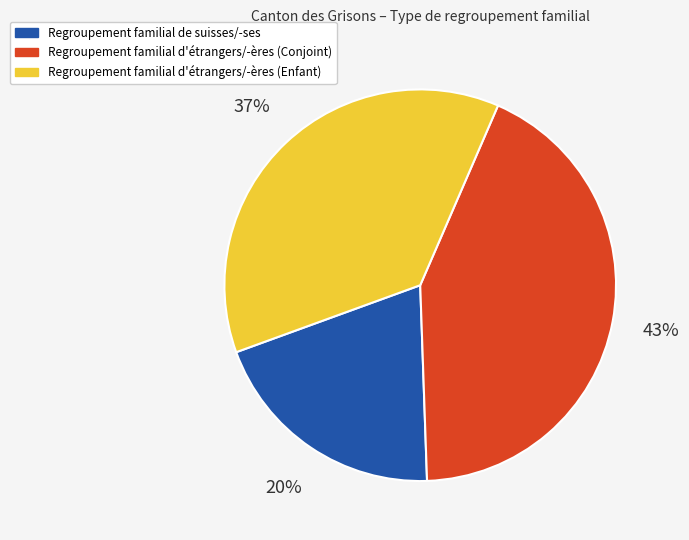

Is there any slice that represents more than half of the pie?

No